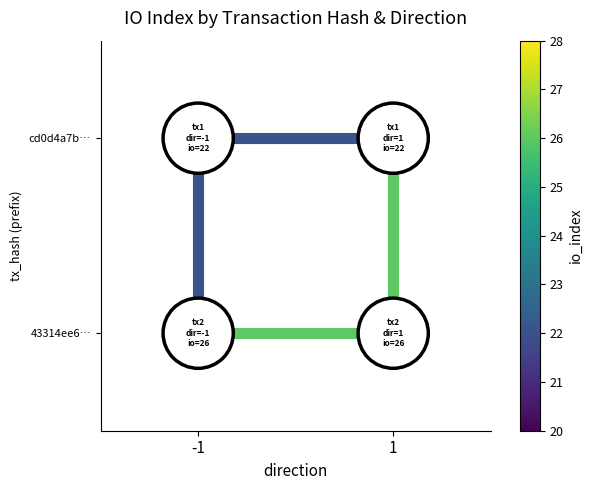

Which has a higher value, 1 or -1?

1